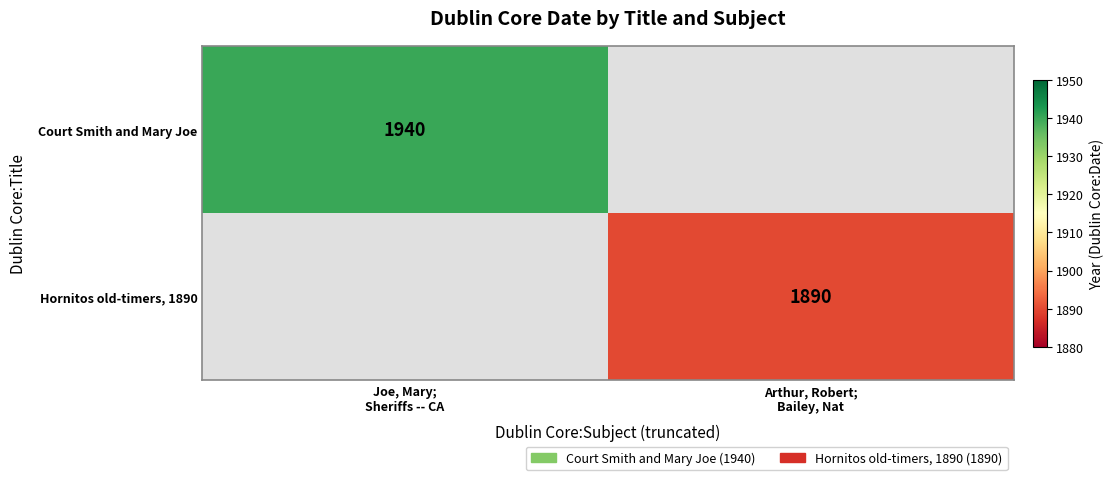

Is it true that Hornitos old-timers, 1890 equals 1890.0 at Arthur, Robert; Bailey, Nat?

True